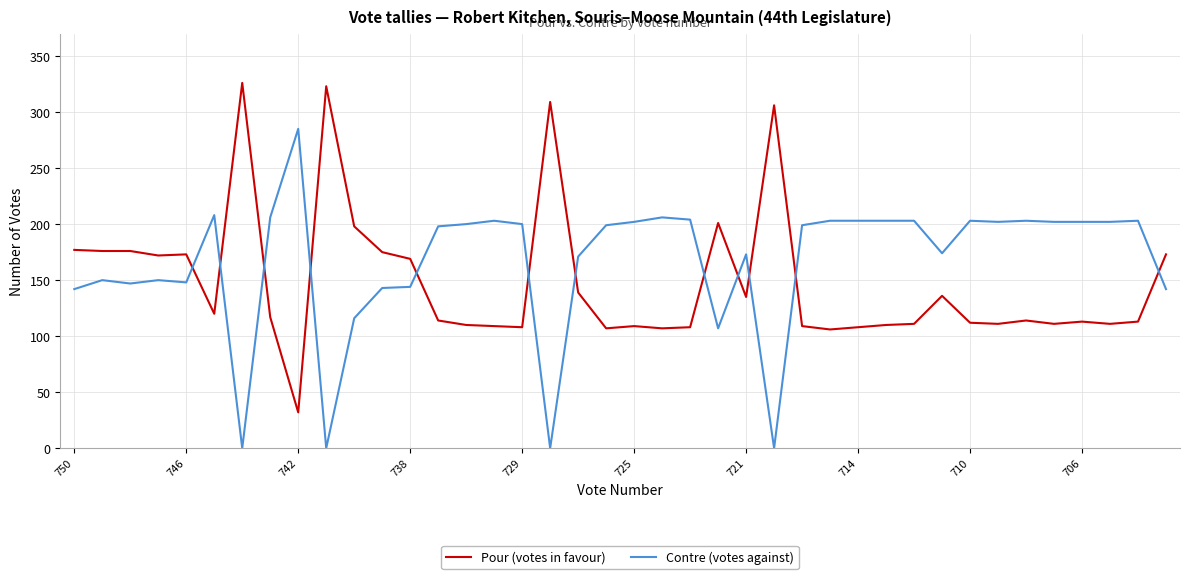

What is the lowest value of the Pour (votes in favour) series?

32